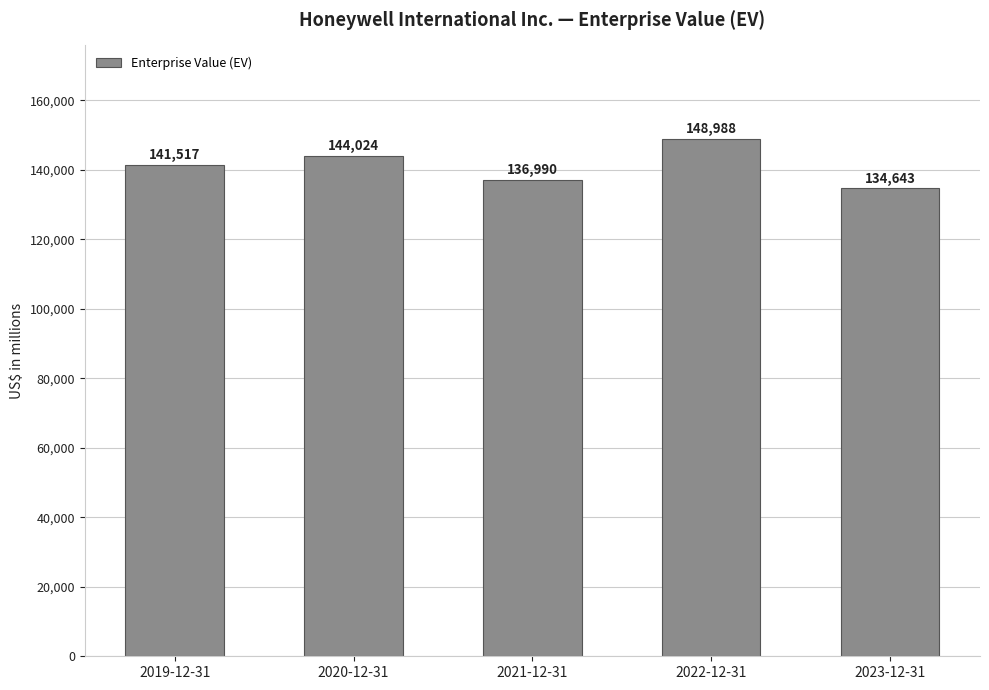

How many bars are there in total?

5